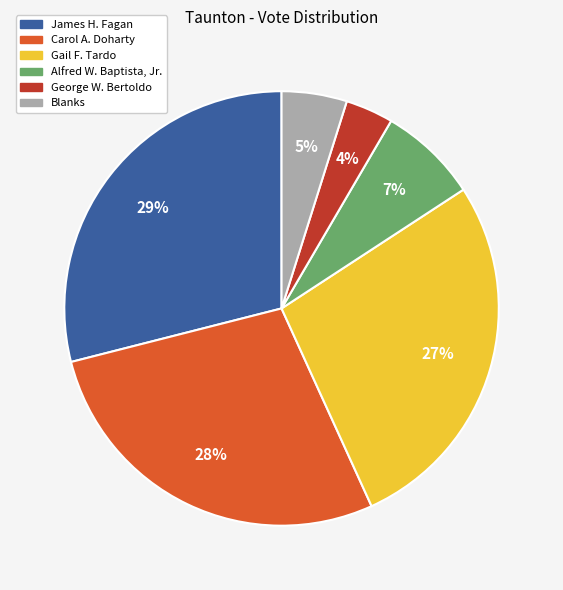

Combined, do George W. Bertoldo and Gail F. Tardo account for over 50%?

No